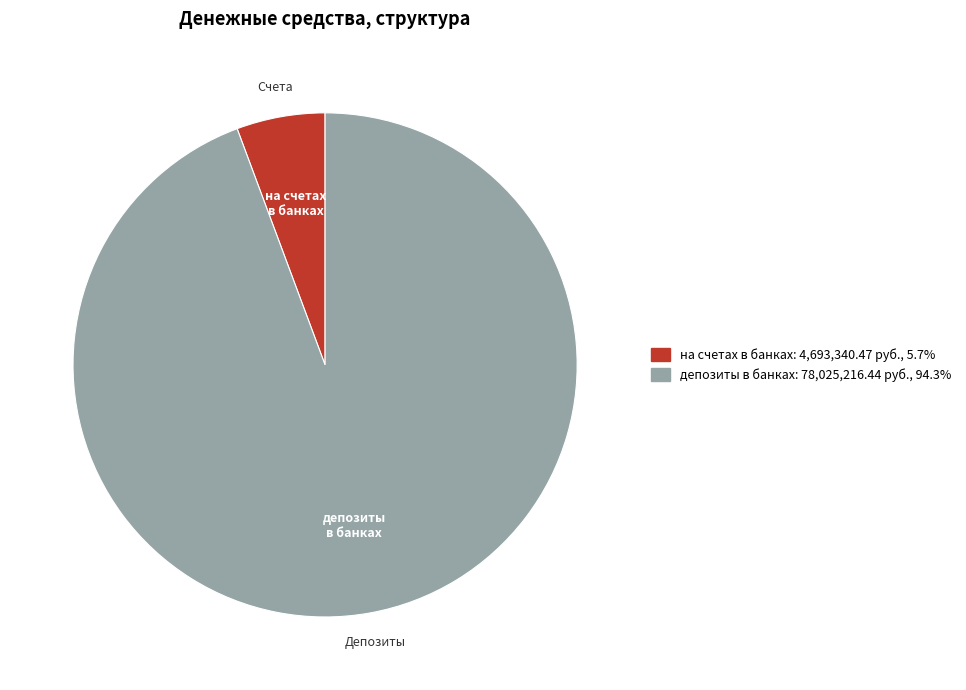

Does any single category account for the majority?

Yes